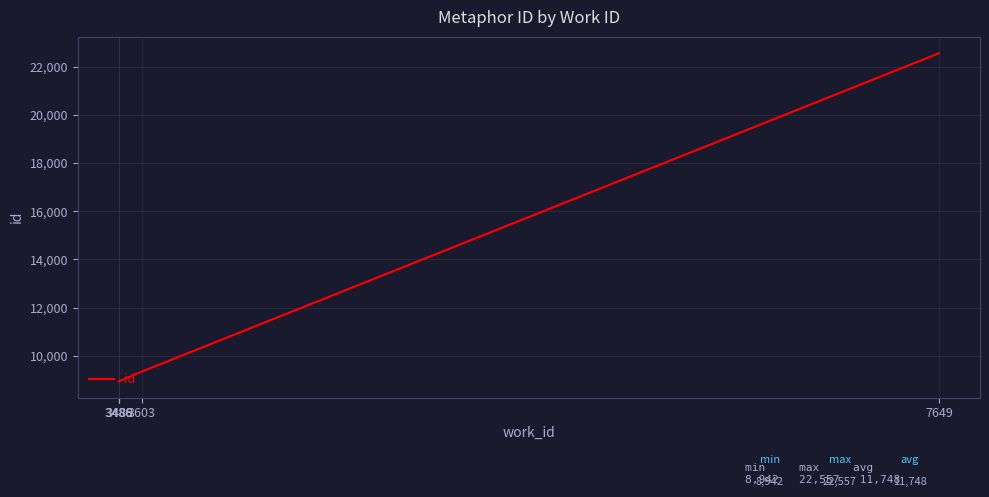

Between 7649 and 3489, which is larger?

7649